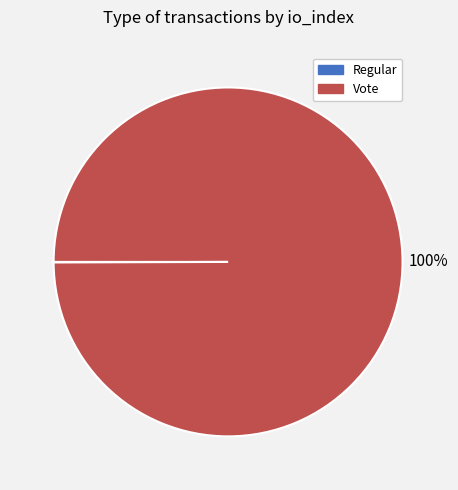

True or false: Vote accounts for 94% of the total.

False